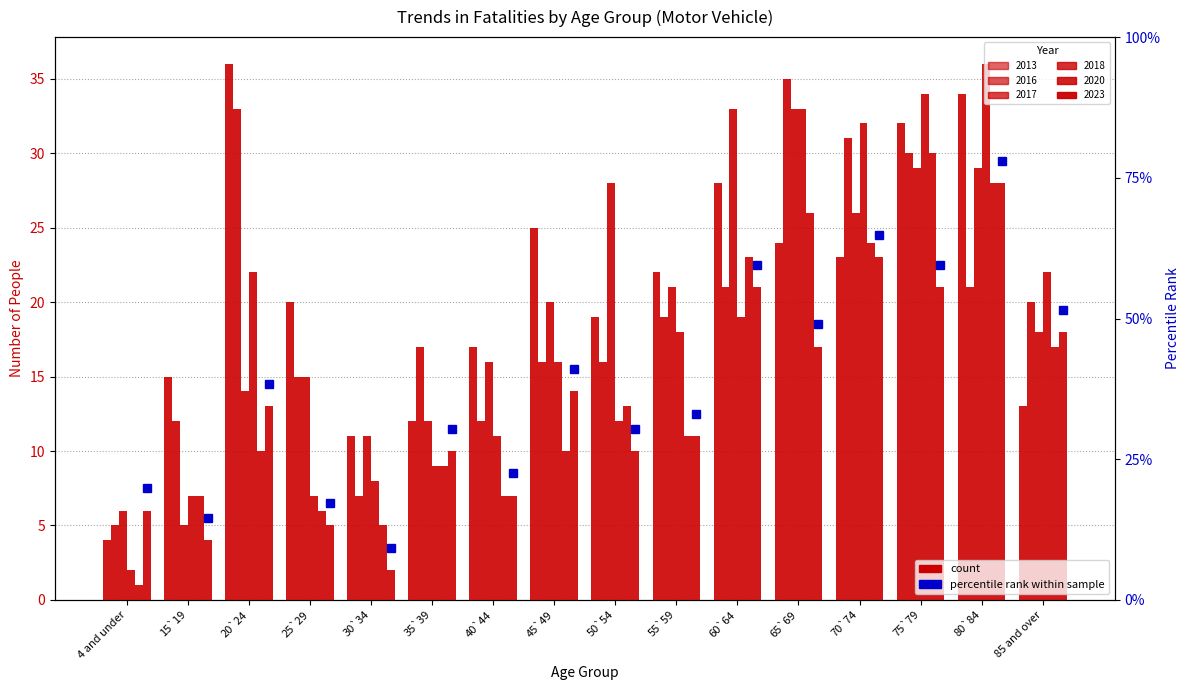

How many distinct data groups are displayed?

6